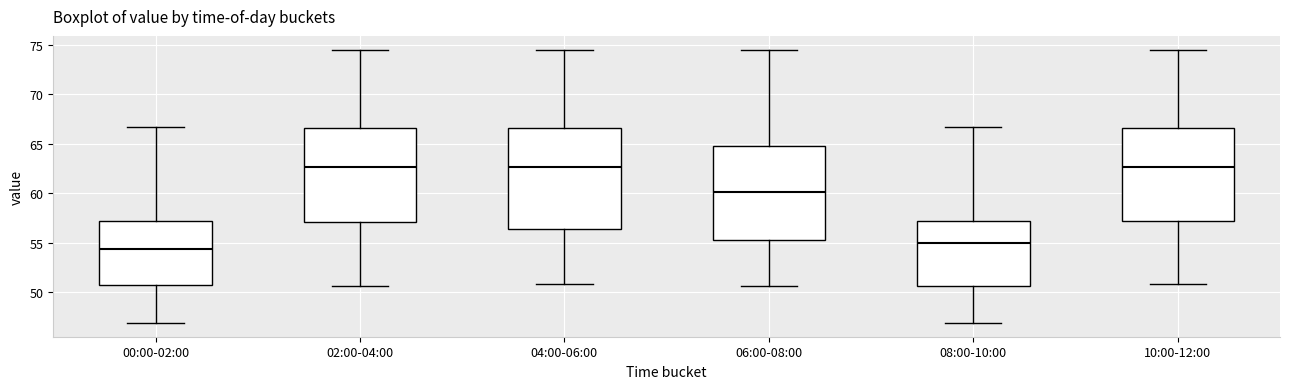

Reading left to right, transcribe this box plot: for each box, give where its median line is, the range the box spans, and where its two whiskers end, as read against the y-axis. The values are not printed on the chart, so give them approximately, as read against the axis.

00:00-02:00: median 54.5, box 51.0 to 57.0, whiskers 47.0 to 66.5
02:00-04:00: median 62.5, box 57.0 to 66.5, whiskers 50.5 to 74.5
04:00-06:00: median 62.5, box 56.5 to 66.5, whiskers 51.0 to 74.5
06:00-08:00: median 60.0, box 55.0 to 65.0, whiskers 50.5 to 74.5
08:00-10:00: median 55.0, box 50.5 to 57.0, whiskers 47.0 to 66.5
10:00-12:00: median 62.5, box 57.0 to 66.5, whiskers 51.0 to 74.5